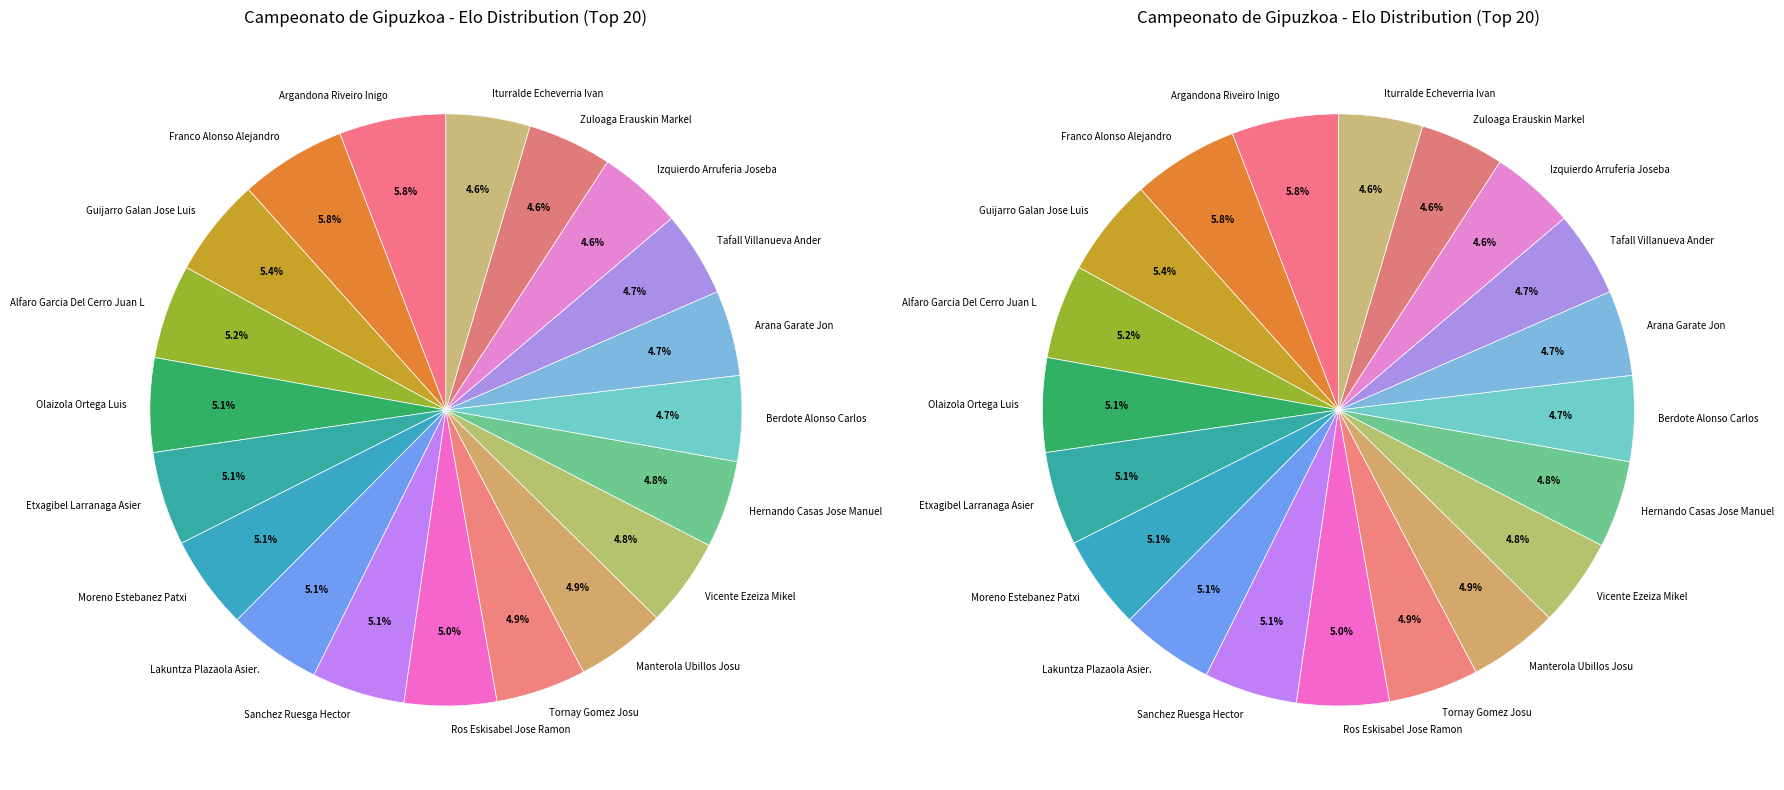

Is there any slice that represents more than half of the pie?

No